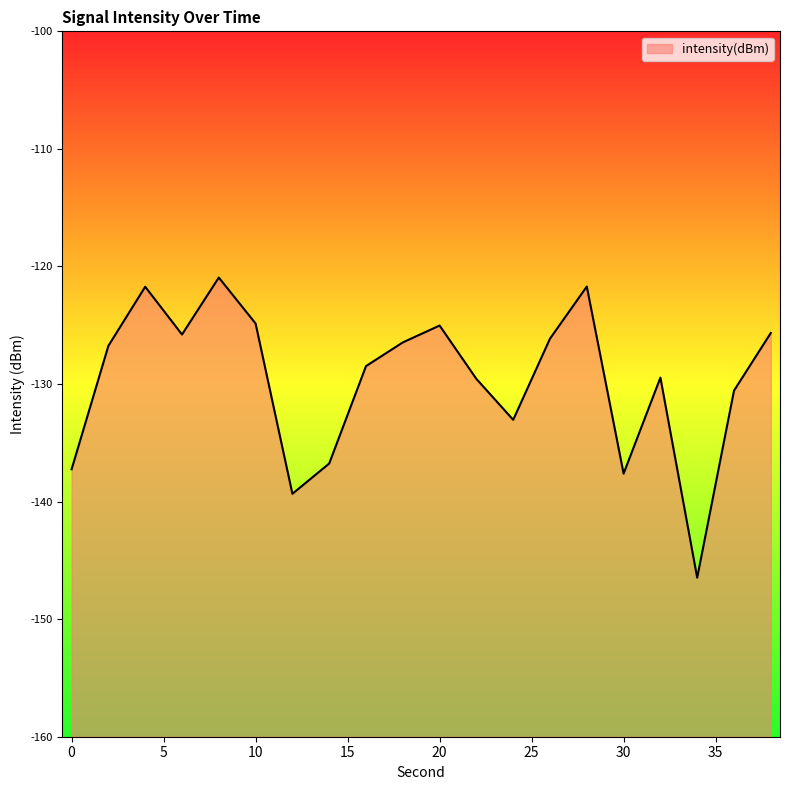

The value at 20 is -125.0. True or false?

True